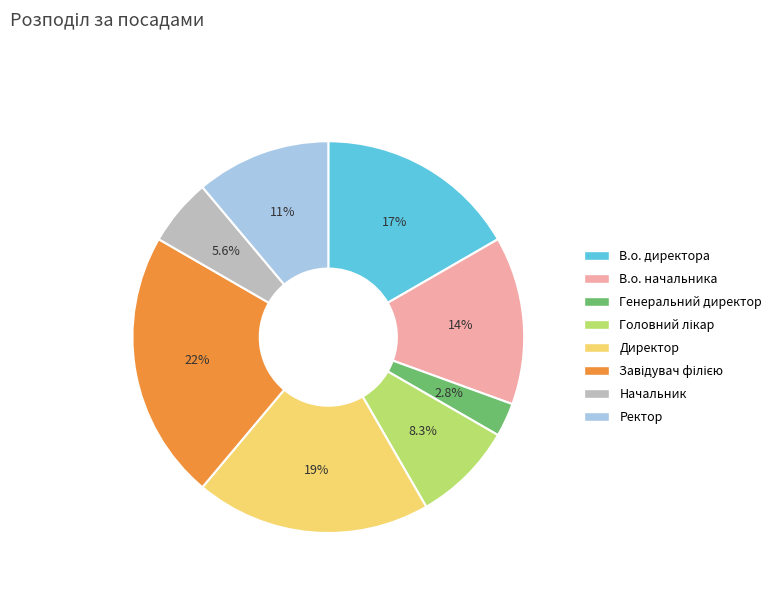

Does any single category account for the majority?

No